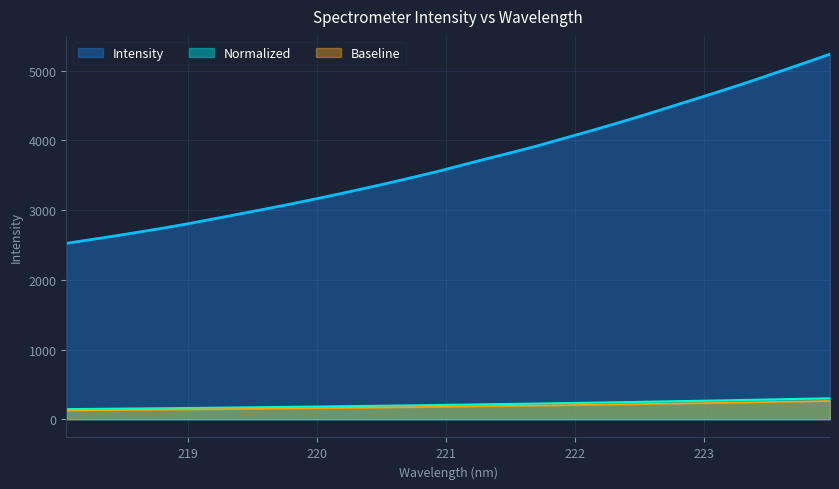

Is it true that the value at 218.0596 is 2523.8?

True